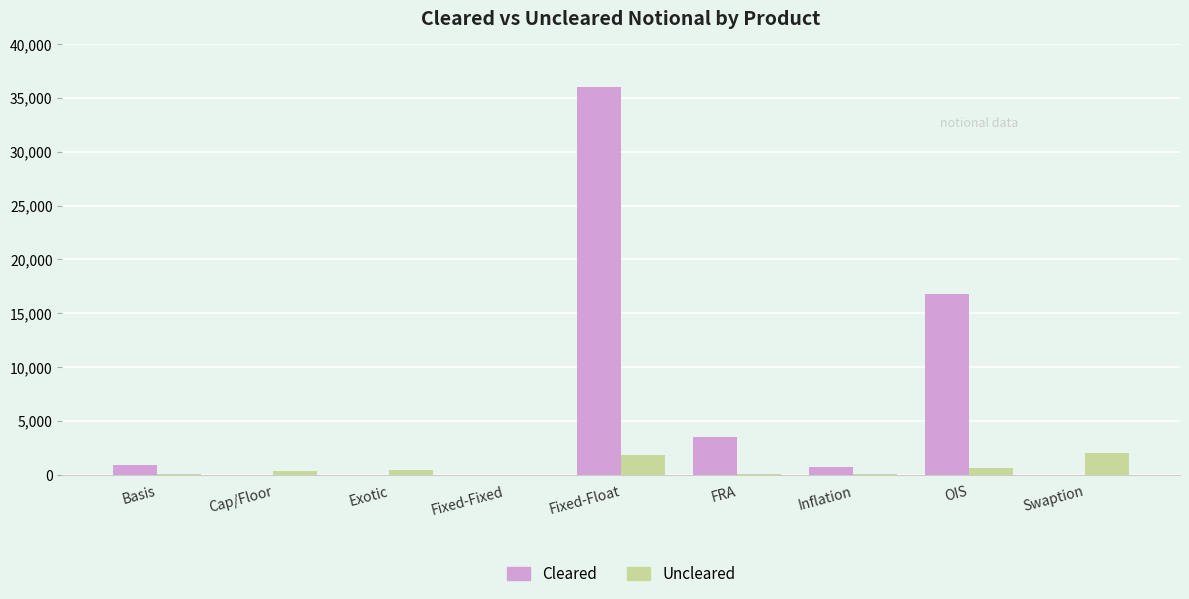

At which label is Cleared closest to 18029?

OIS